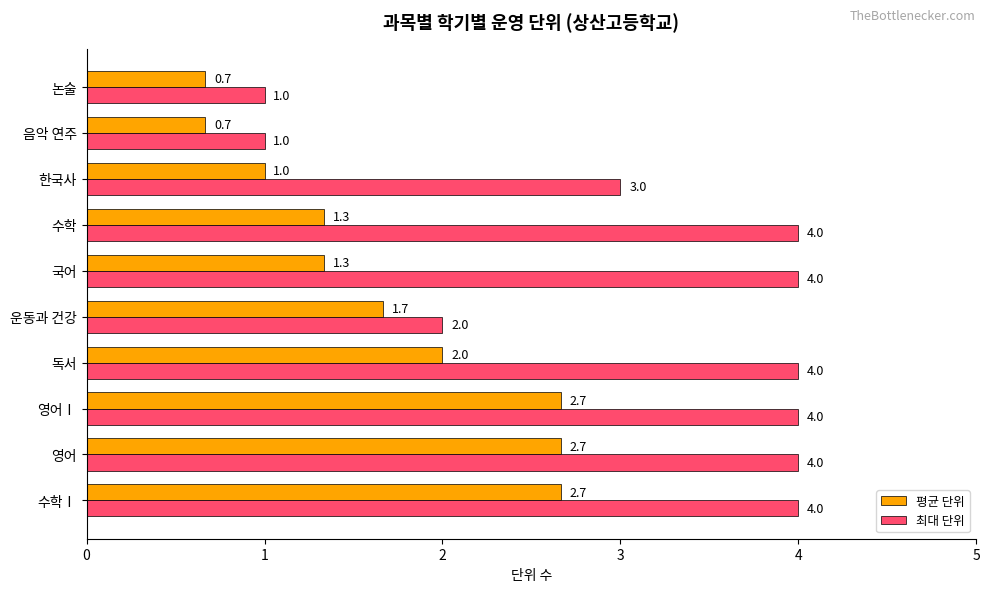

Which series has the largest total across all categories?

최대 단위